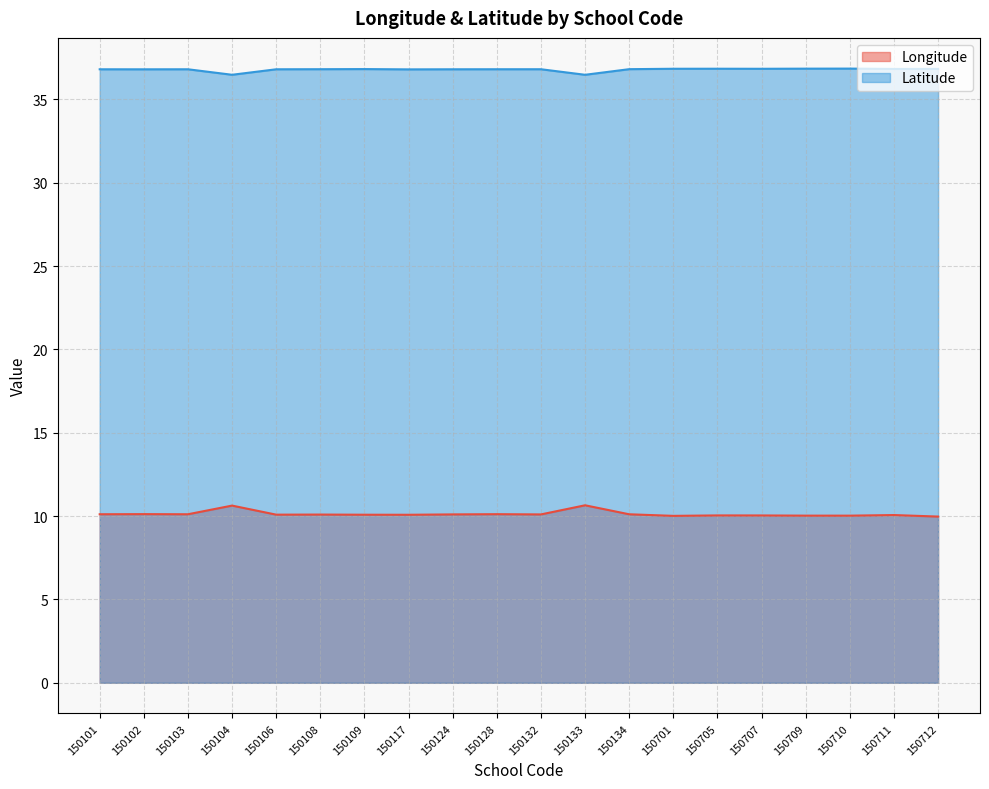

Which category has the highest value in the Latitude series?

150710